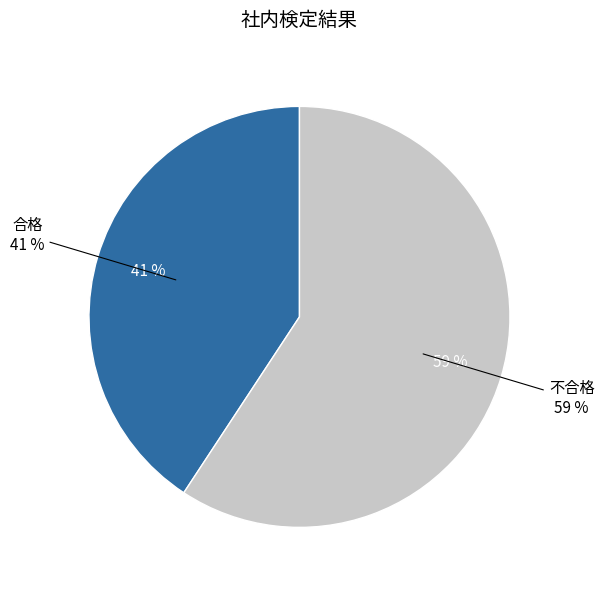

Is there any slice that represents more than half of the pie?

Yes